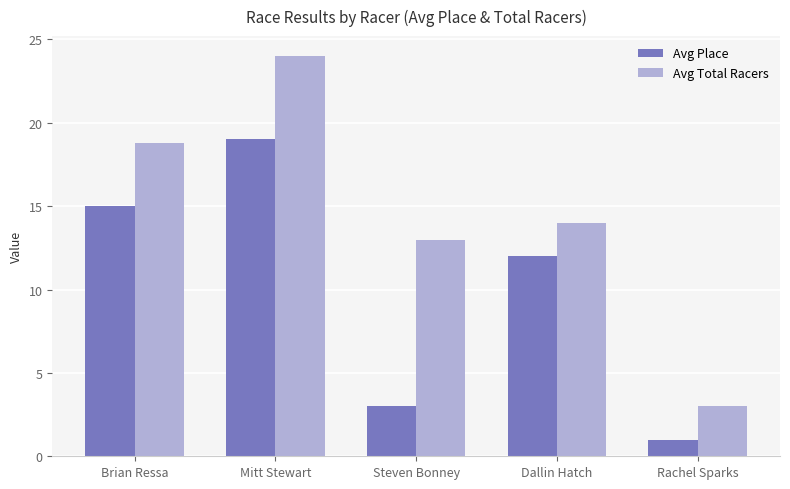

Rank the series by their maximum value, from lowest to highest.

Avg Place, Avg Total Racers